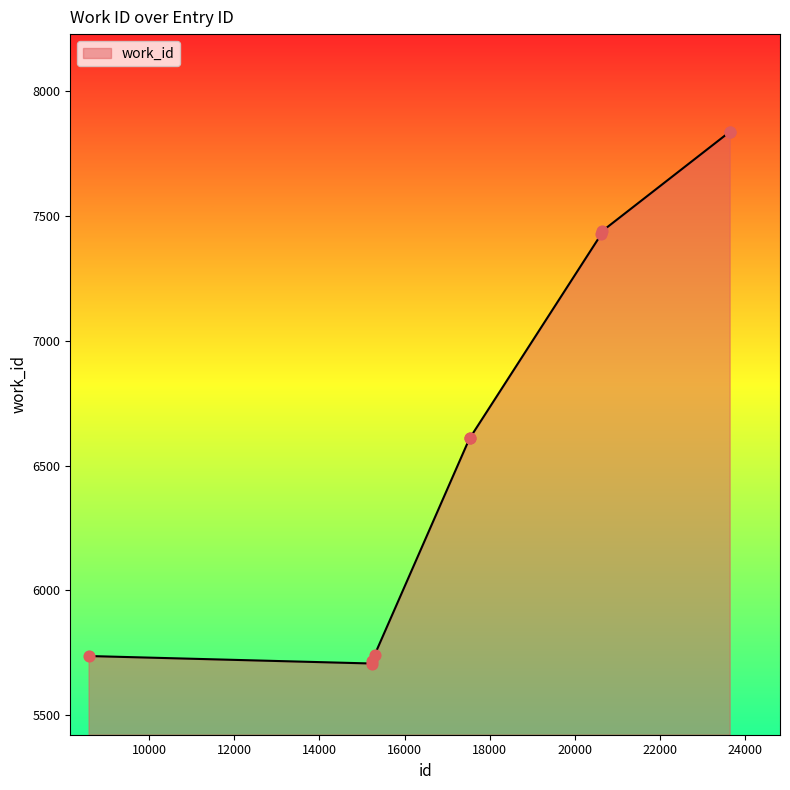

What is the greatest value displayed?

7837